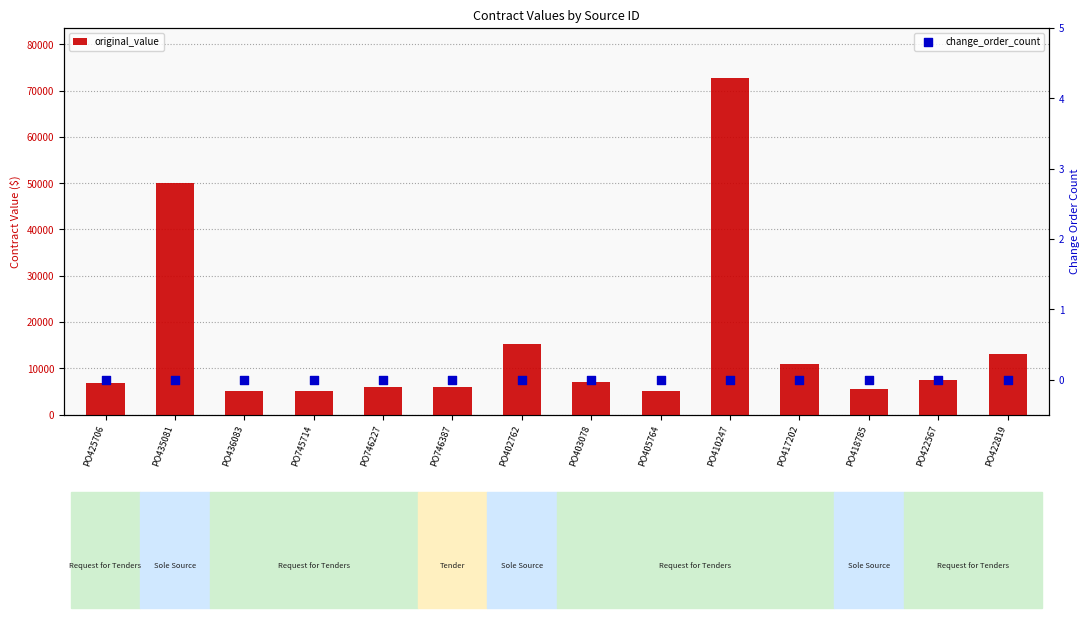

Is the value of change_order_count at PO745714 greater than the value of original_value at PO403078?

No